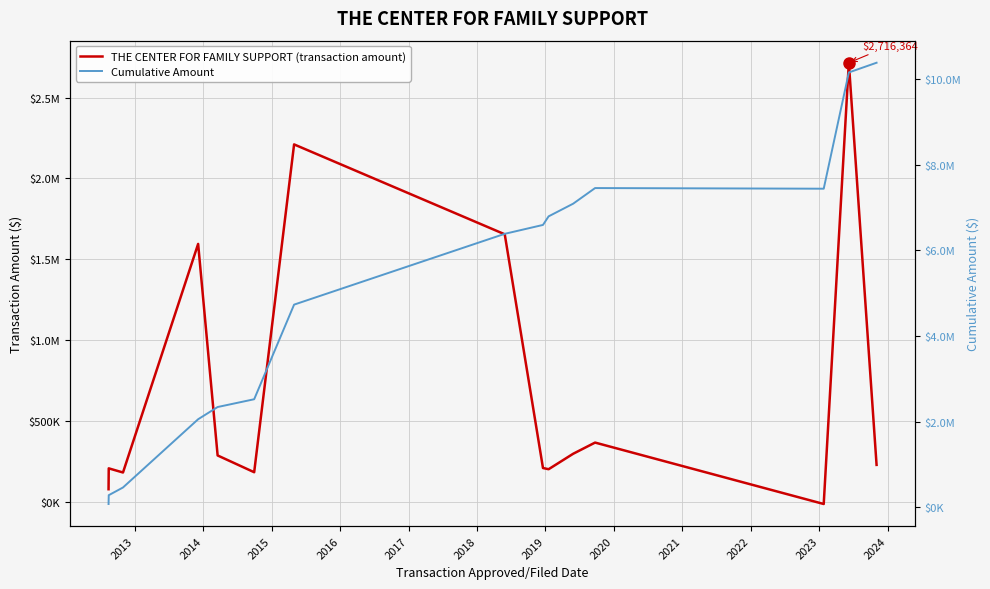

What is the maximum value for Cumulative Amount?

10387132